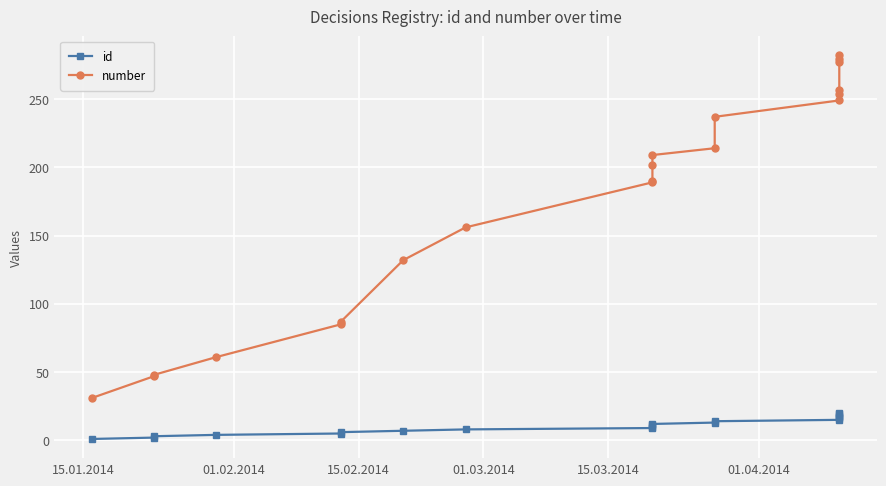

Does the chart display data point markers on the line(s)?

Yes